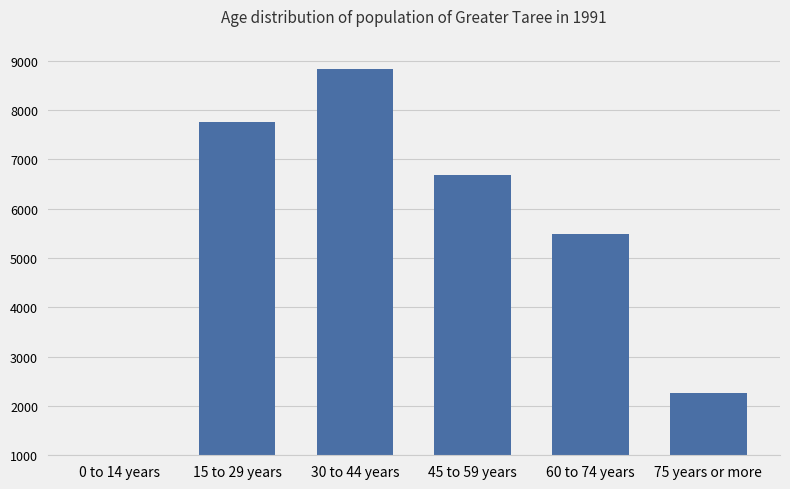

What is the label of the 2nd bar from the left?

15 to 29 years